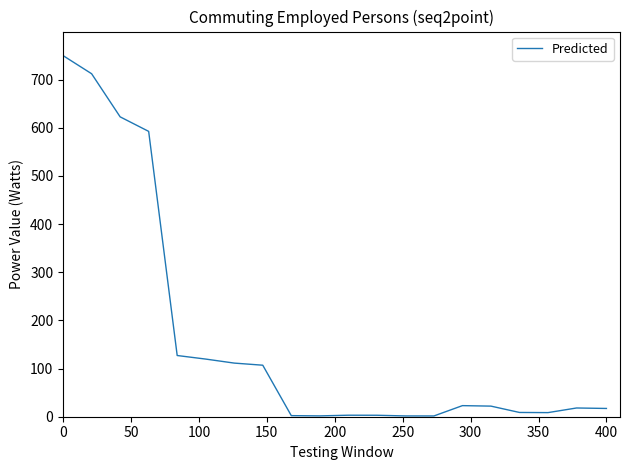

What is the greatest value displayed?

750.0